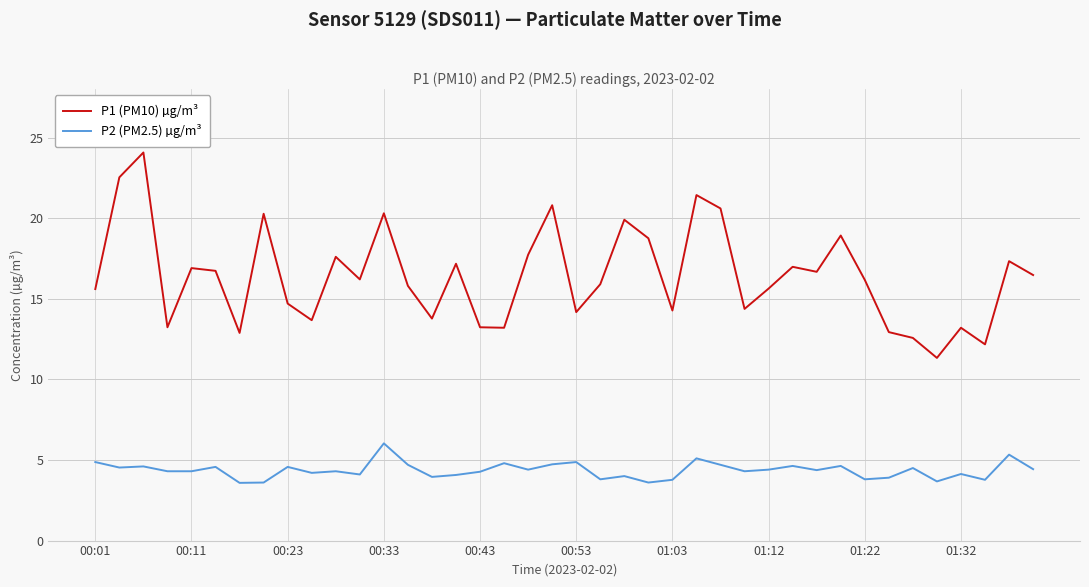

True or false: P1 (PM10) µg/m³ and P2 (PM2.5) µg/m³ intersect in this chart.

False